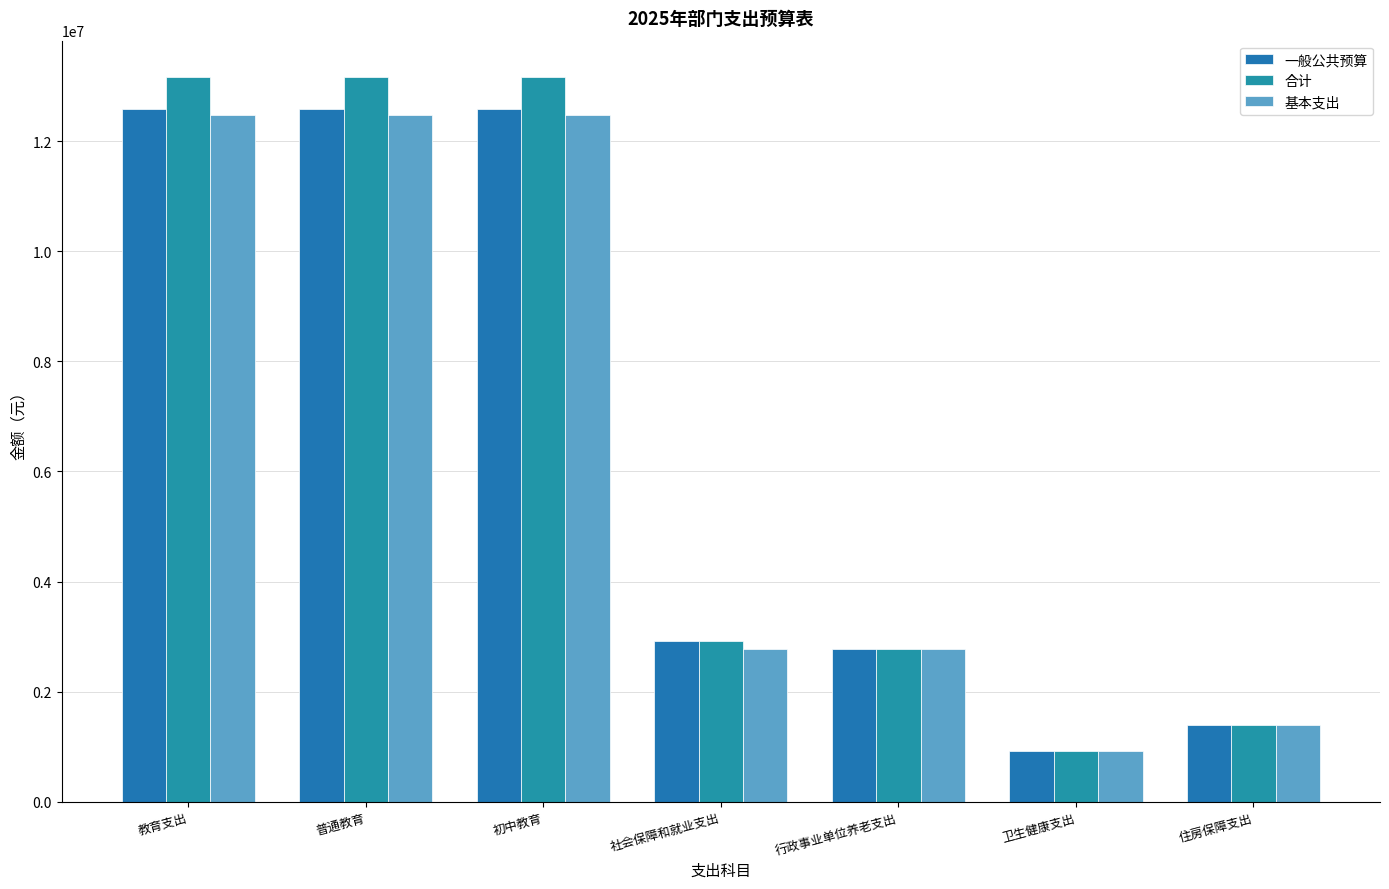

What is the label of the 3rd bar from the right?

行政事业单位养老支出